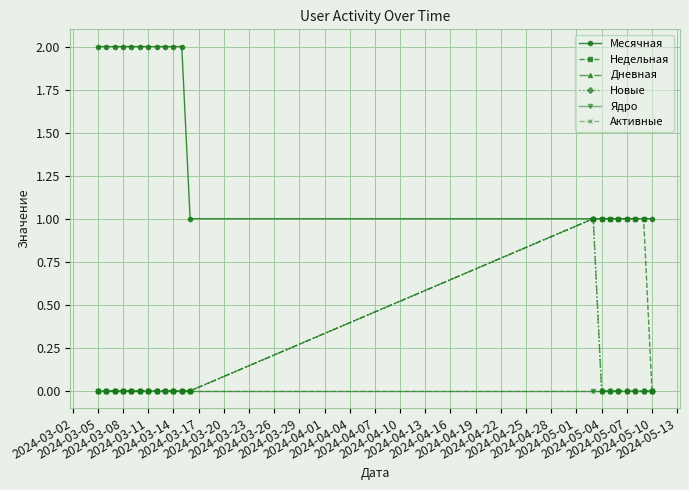

True or false: Дневная and Новые intersect in this chart.

False